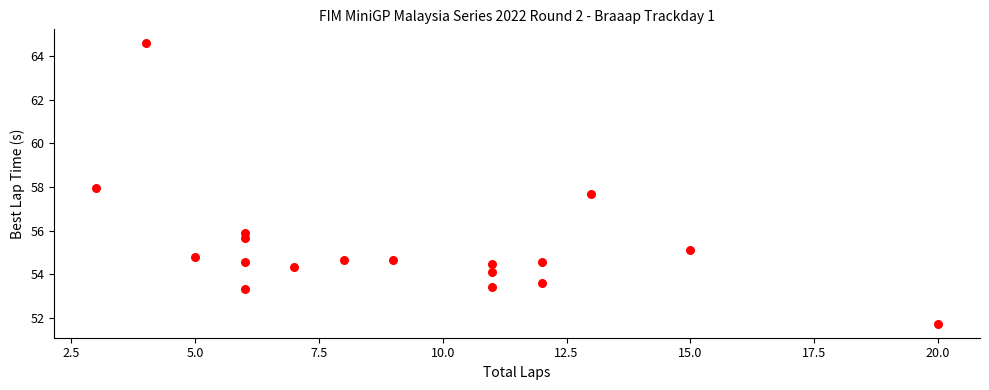

What is the range of Y values (max minus min)?

12.9